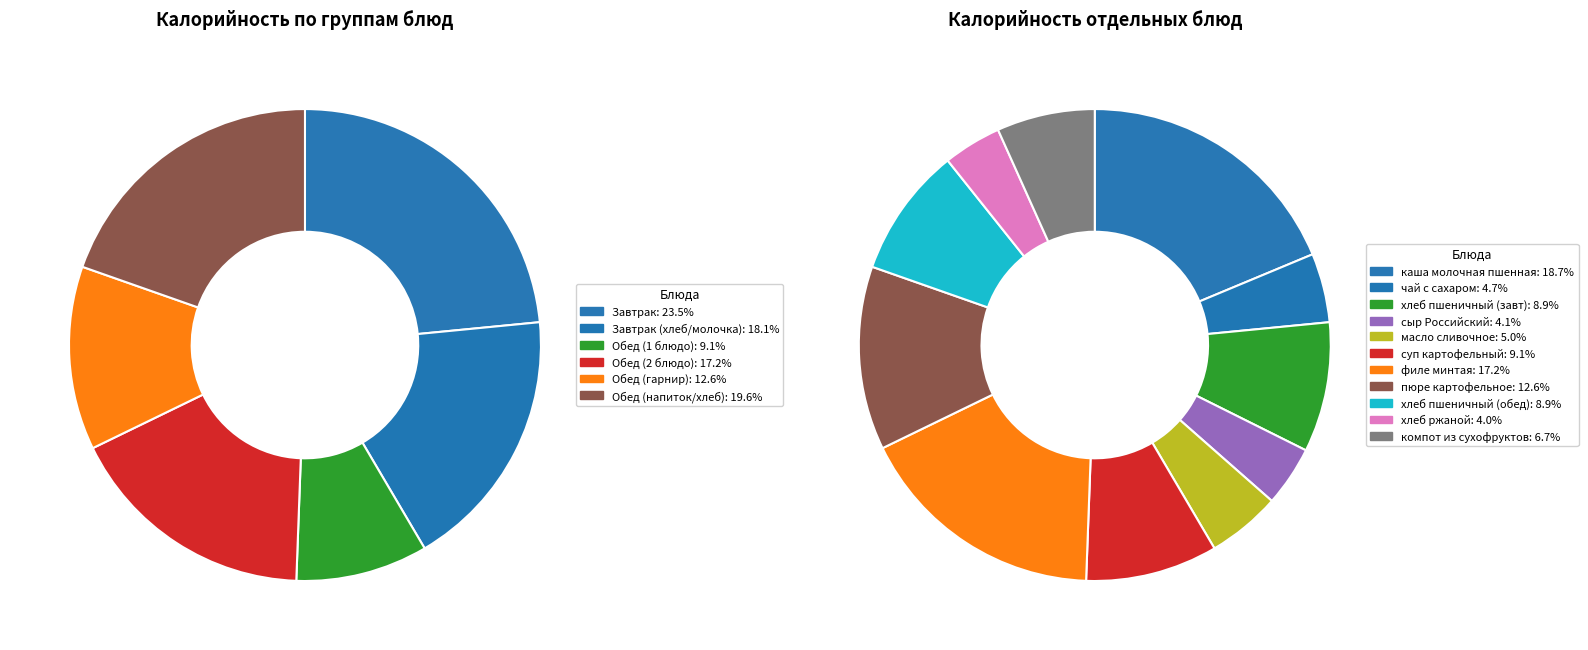

What percentage is the хлеб ржаной slice, to the nearest percent?

4%